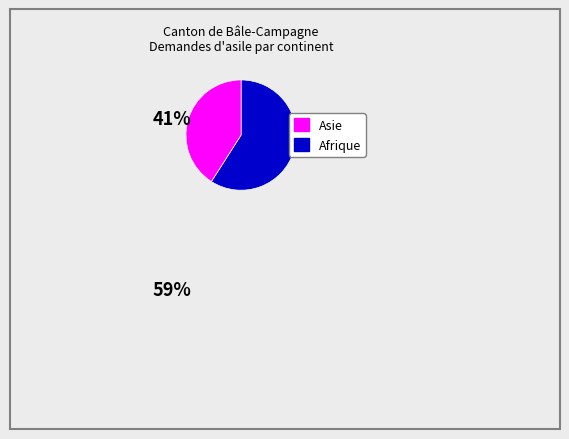

Does any single category account for the majority?

Yes